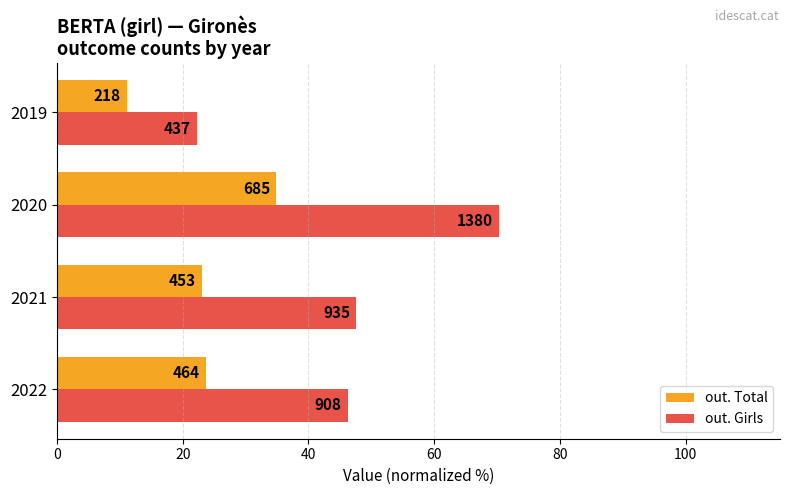

What are all the series names shown in the legend?

out. Total, out. Girls